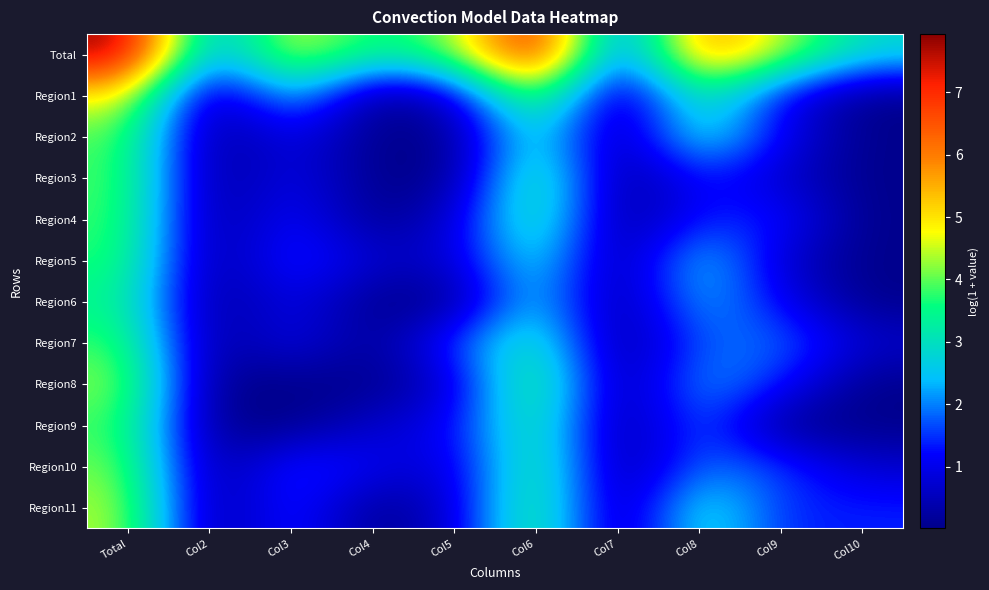

Rank the series at Total from highest to lowest value.

Total, Region1, Region11, Region8, Region10, Region2, Region3, Region4, Region7, Region9, Region5, Region6